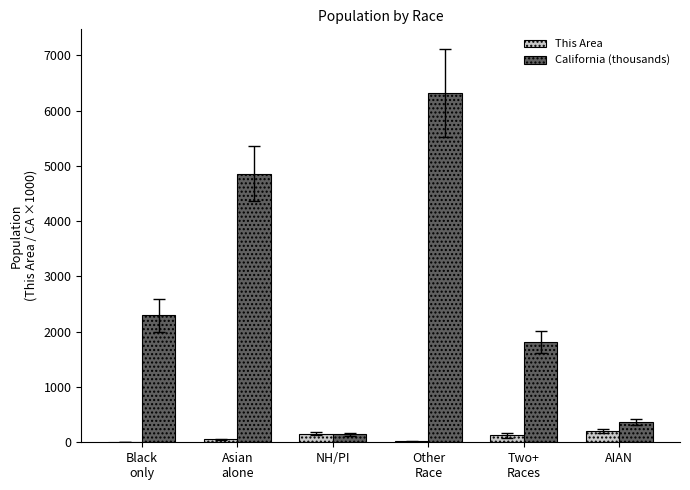

What is the maximum value shown in the chart?

6317